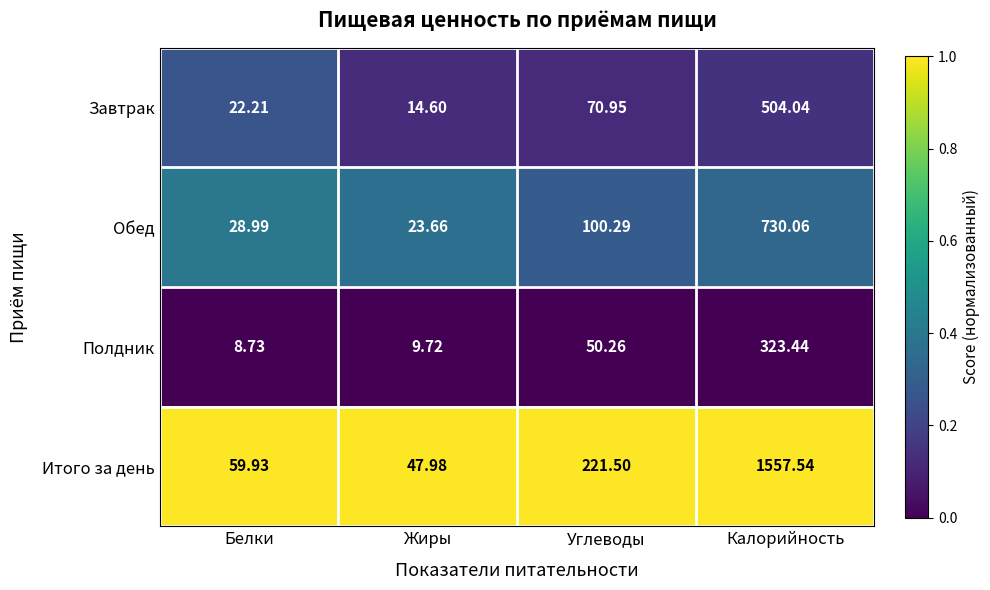

Is the value of Обед at Калорийность greater than the value of Завтрак at Белки?

Yes